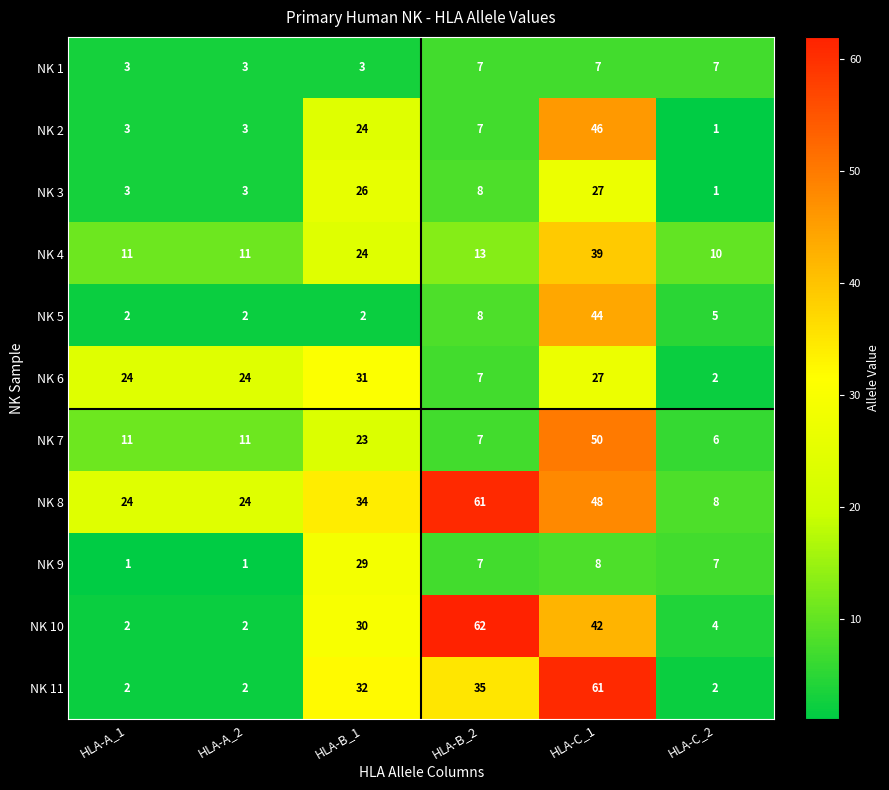

The value of NK 5 at HLA-B_1 is 2. True or false?

True